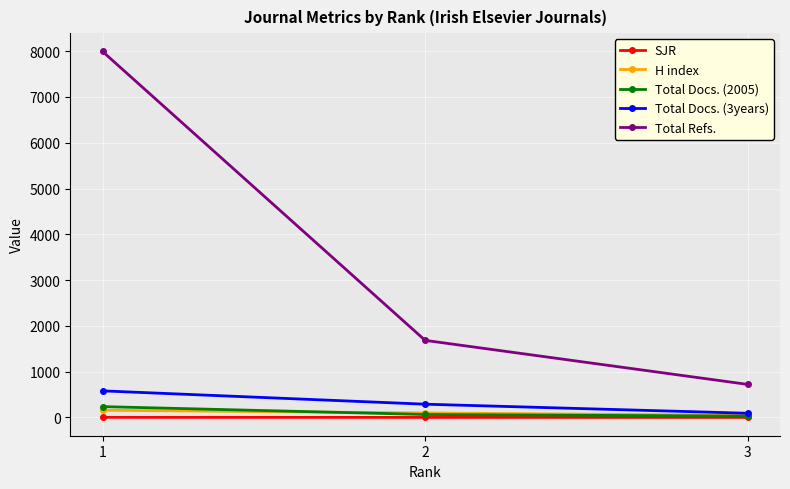

The value of Total Docs. (3years) at 1 is 580.0. True or false?

True